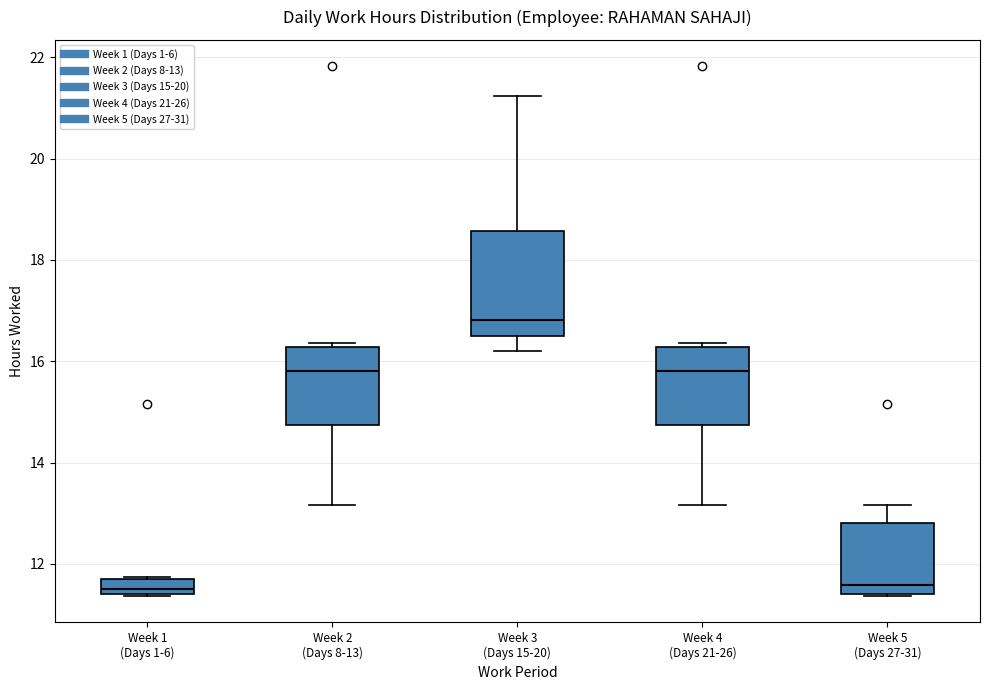

Which box is the tallest, from its lower edge to its upper edge?

Week 3 (Days 15-20)